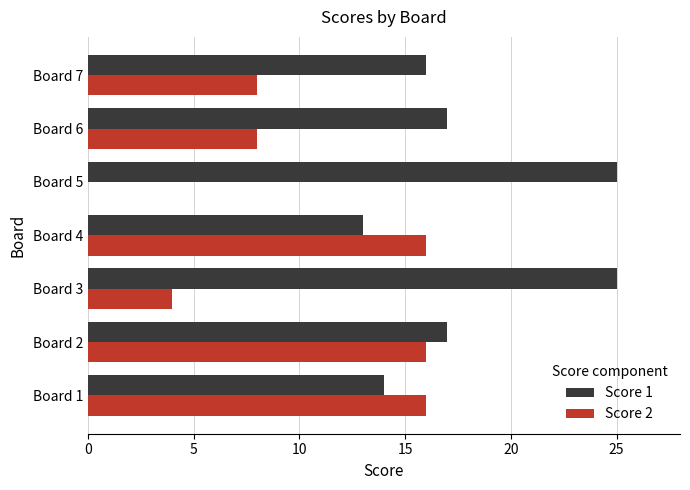

How many values in Score 2 are above zero?

6